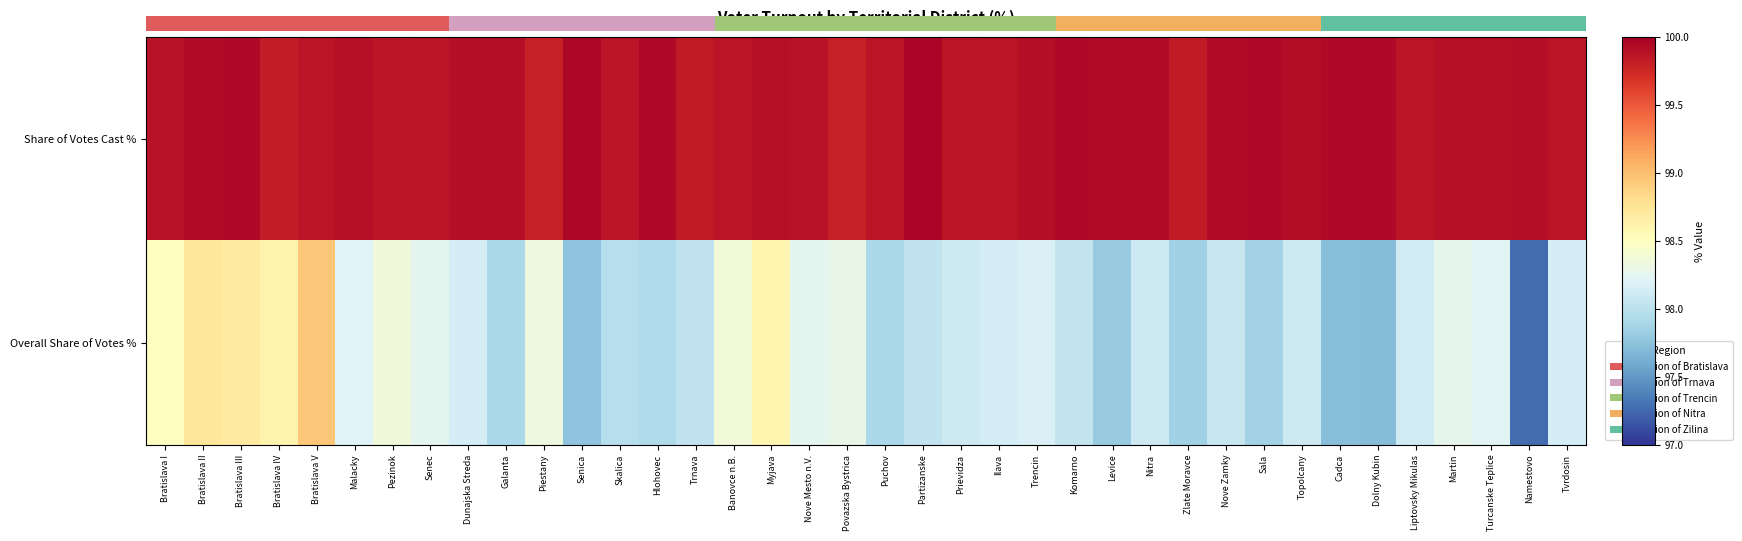

How many distinct data groups are displayed?

2